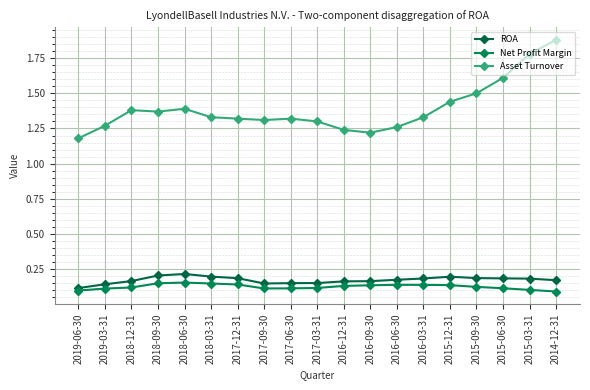

What is the label of the 18th point from the left?

2015-03-31